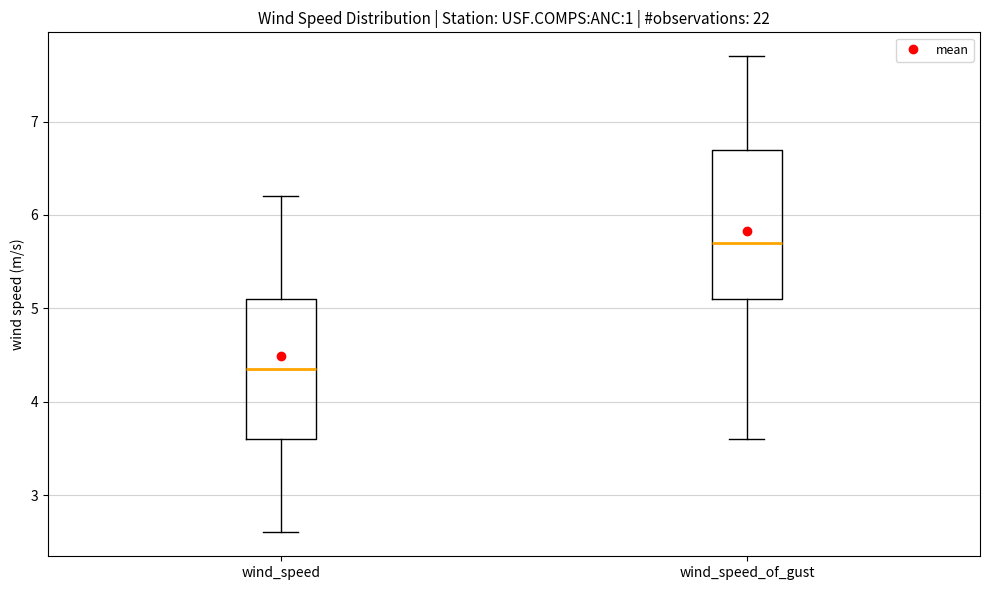

Which box is the tallest, from its lower edge to its upper edge?

wind_speed_of_gust